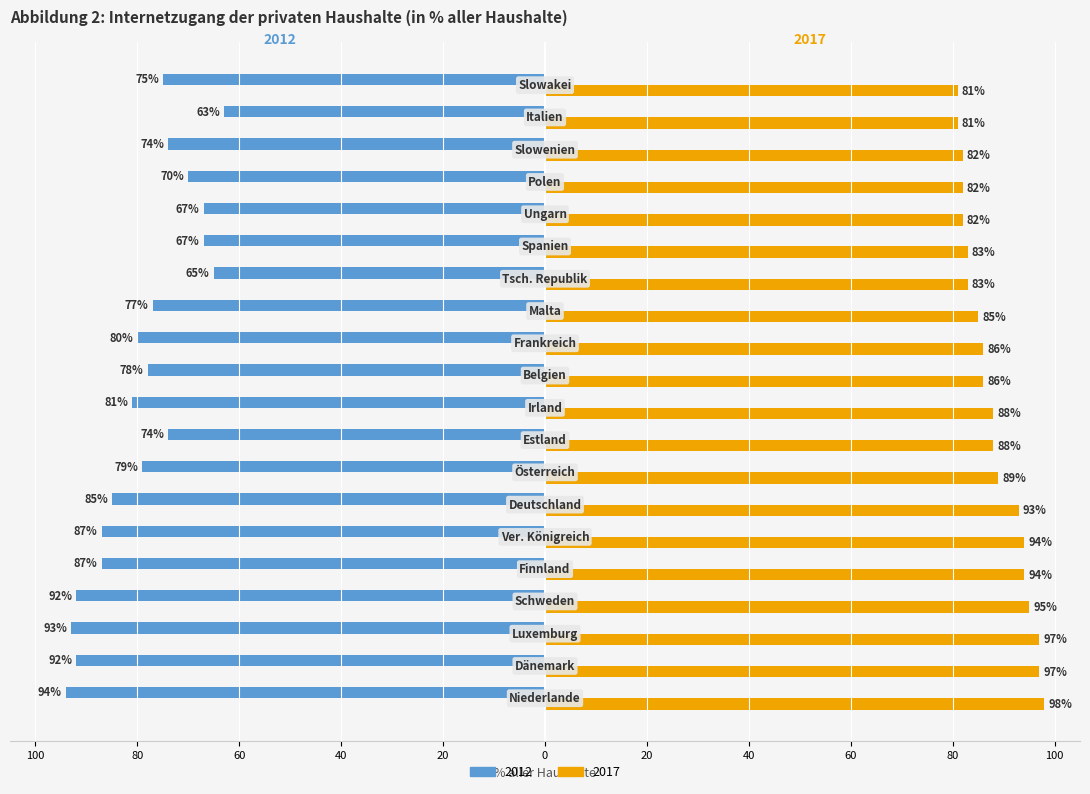

What is the value of the 2012 bar at the 11th from the left?

-78